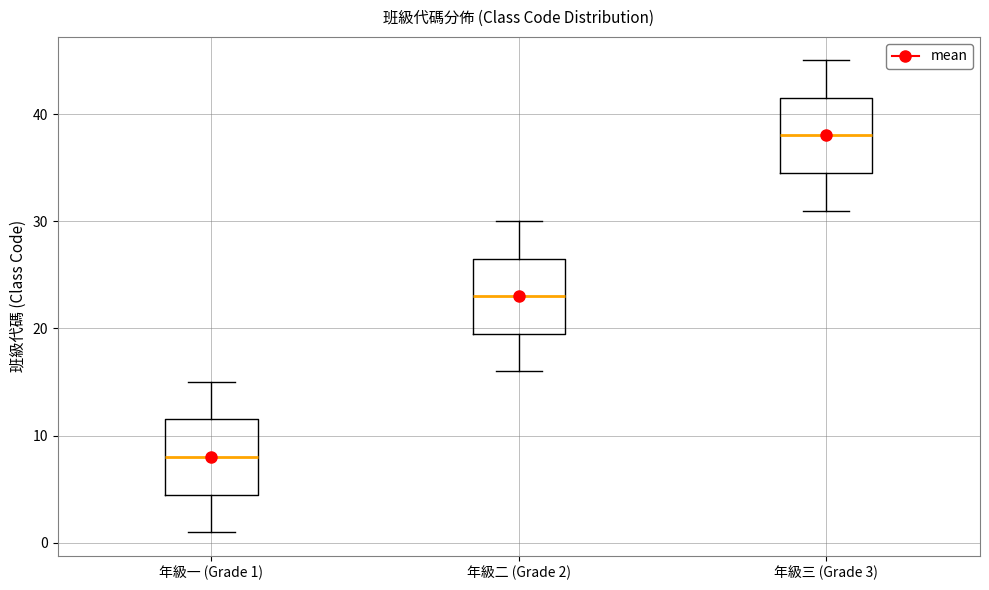

Where does the upper whisker of the box for 年級二 (Grade 2) end on the y-axis? The values are not printed on the chart, so give them approximately, as read against the axis.

30